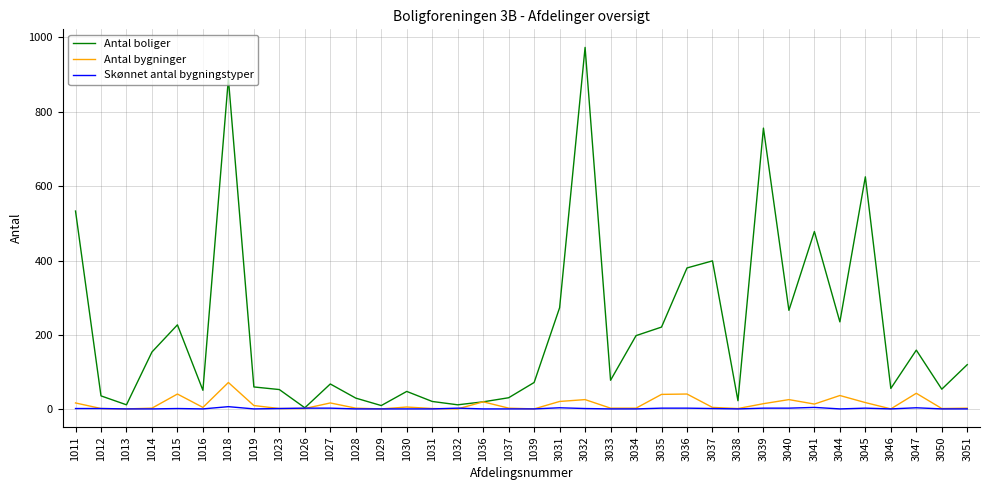

What is the approximate value of Antal bygninger at 3047, to the nearest 5?

45